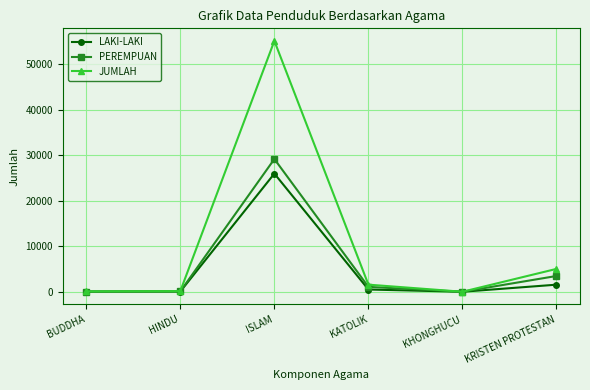

At which label is JUMLAH closest to 27560?

KRISTEN PROTESTAN